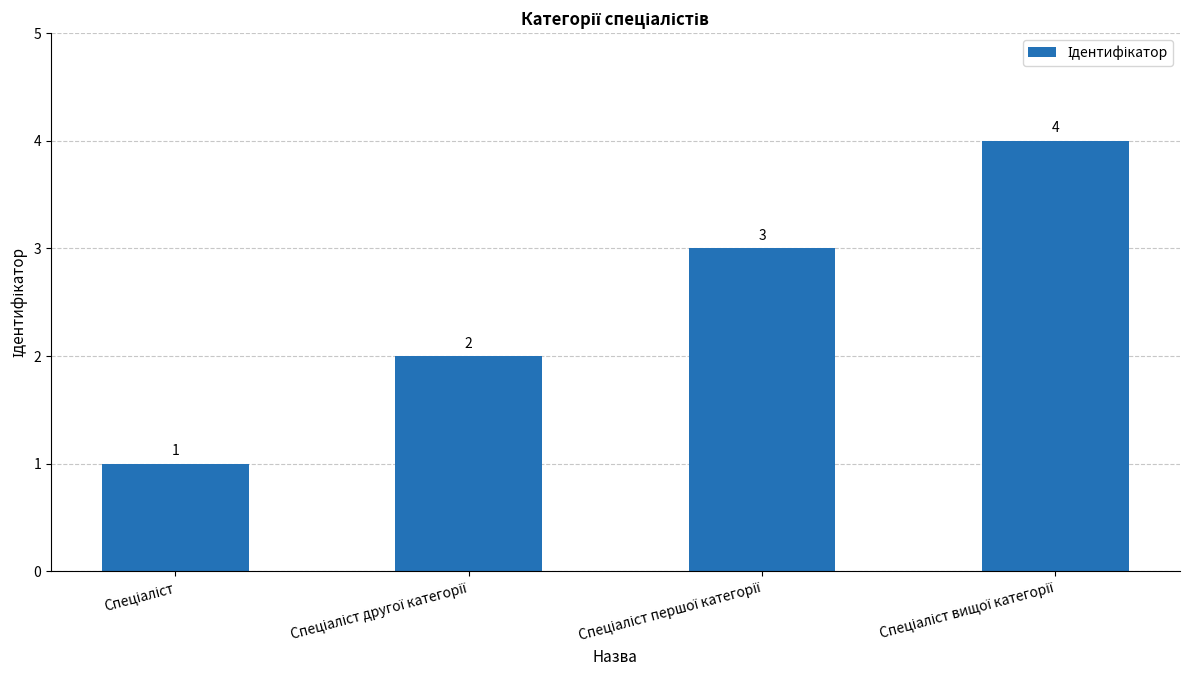

What is the value of the 1st bar from the left?

1